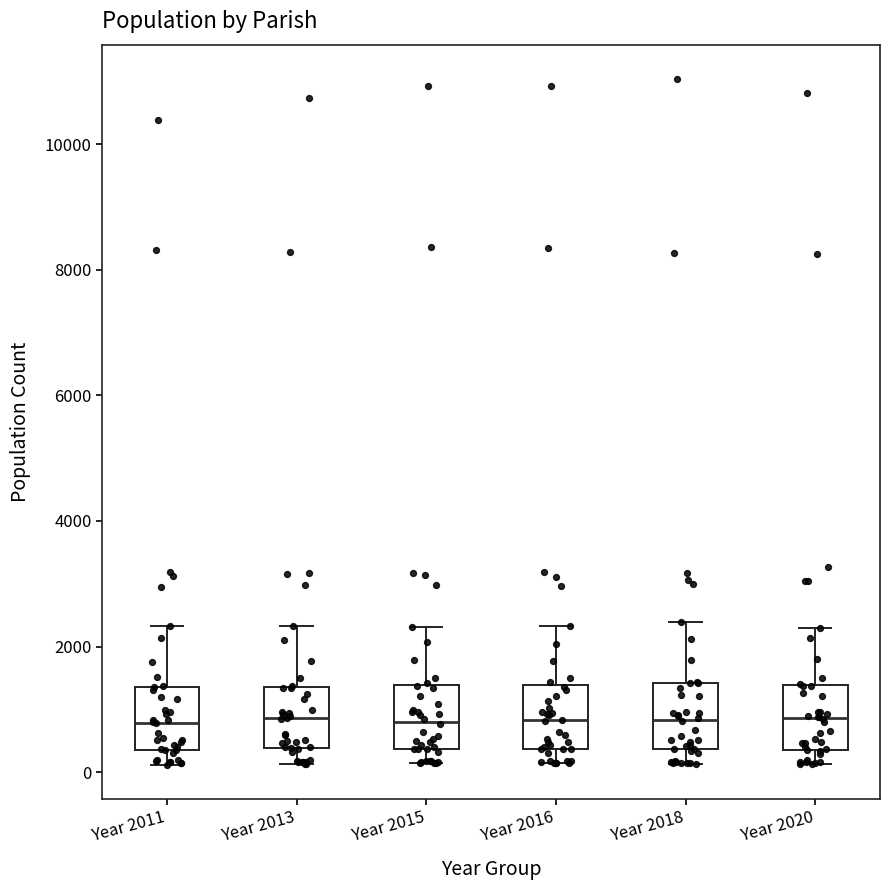

Reading left to right, read every box against the y-axis: the position of its median line, the range the box covers, and the ends of its whiskers. The values are not printed on the chart, so give them approximately, as read against the axis.

Year 2011: median 800, box 400 to 1400, whiskers 200 to 2400
Year 2013: median 800, box 400 to 1400, whiskers 200 to 2400
Year 2015: median 800, box 400 to 1400, whiskers 200 to 2400
Year 2016: median 800, box 400 to 1400, whiskers 200 to 2400
Year 2018: median 800, box 400 to 1400, whiskers 200 to 2400
Year 2020: median 800, box 400 to 1400, whiskers 200 to 2200